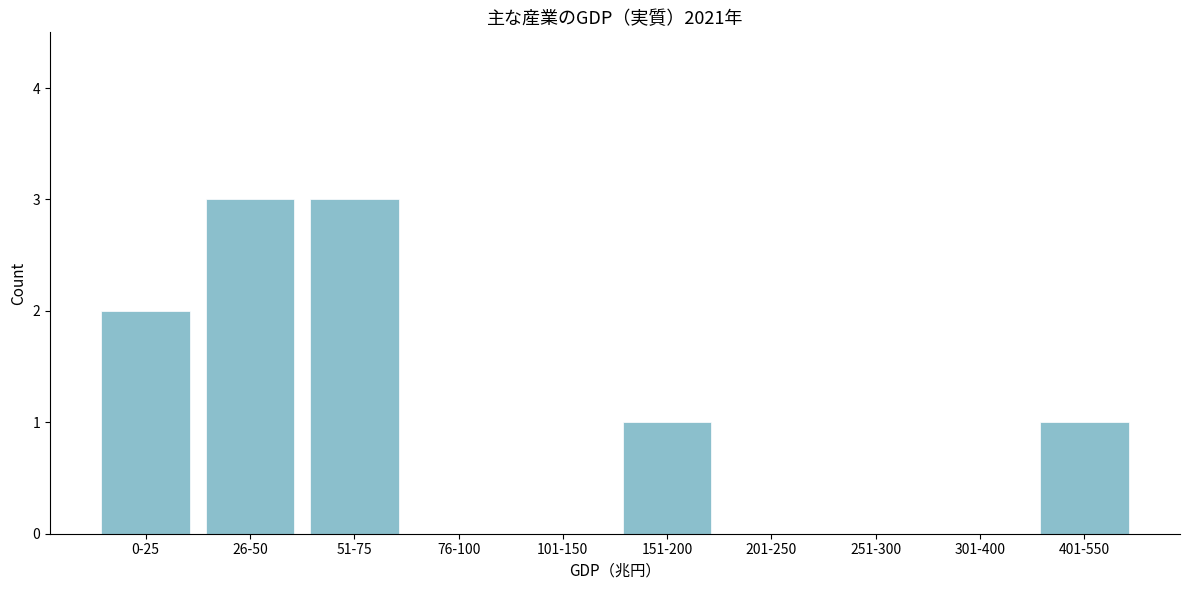

Reading left to right, what are all the values shown in this chart?

0-25=2	26-50=3	51-75=3	76-100=0	101-150=0	151-200=1	201-250=0	251-300=0	301-400=0	401-550=1